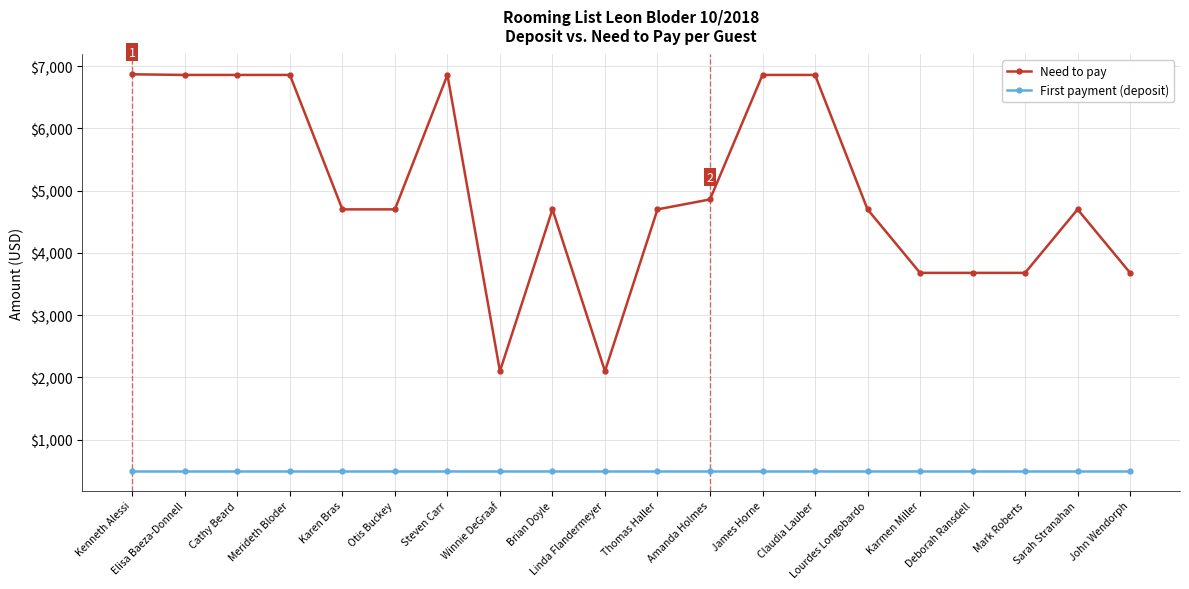

How many data points does each series have?

20